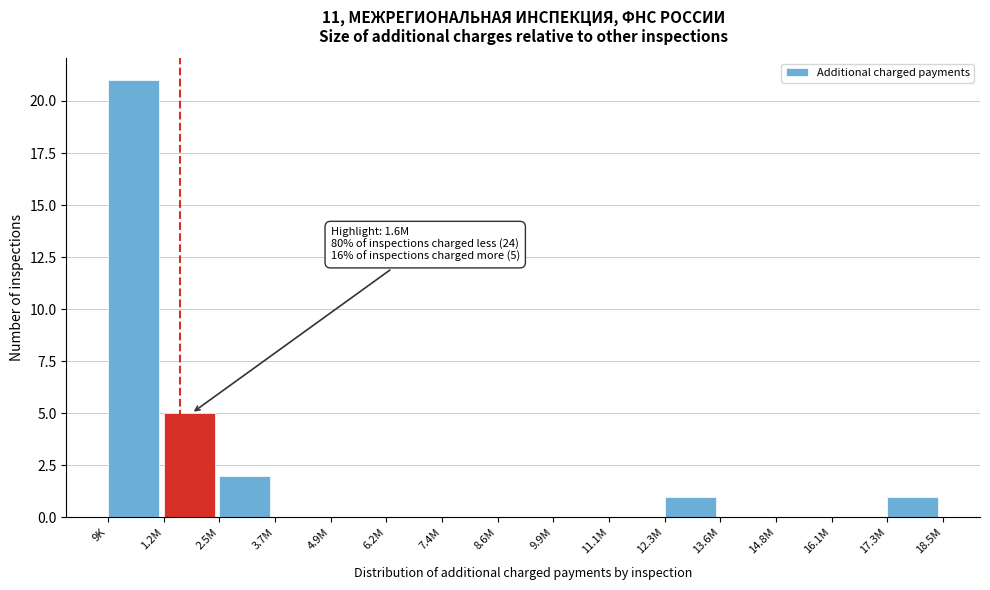

Reading left to right, transcribe all the data shown in this chart.

9K=21	1.2M=5	2.5M=2	3.7M=0	4.9M=0	6.2M=0	7.4M=0	8.6M=0	9.9M=0	11.1M=0	12.3M=1	13.6M=0	14.8M=0	16.1M=0	17.3M=1